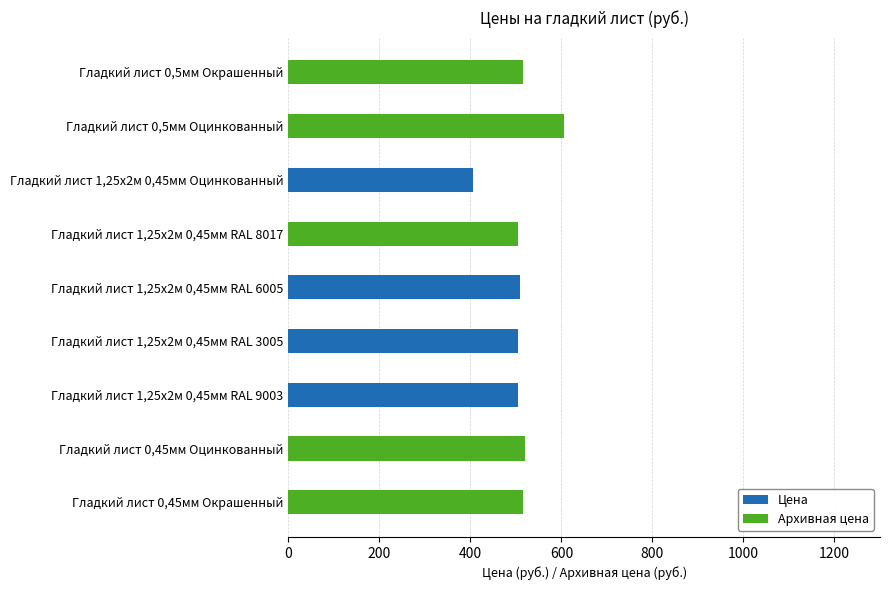

What is the maximum value for Цена?

508